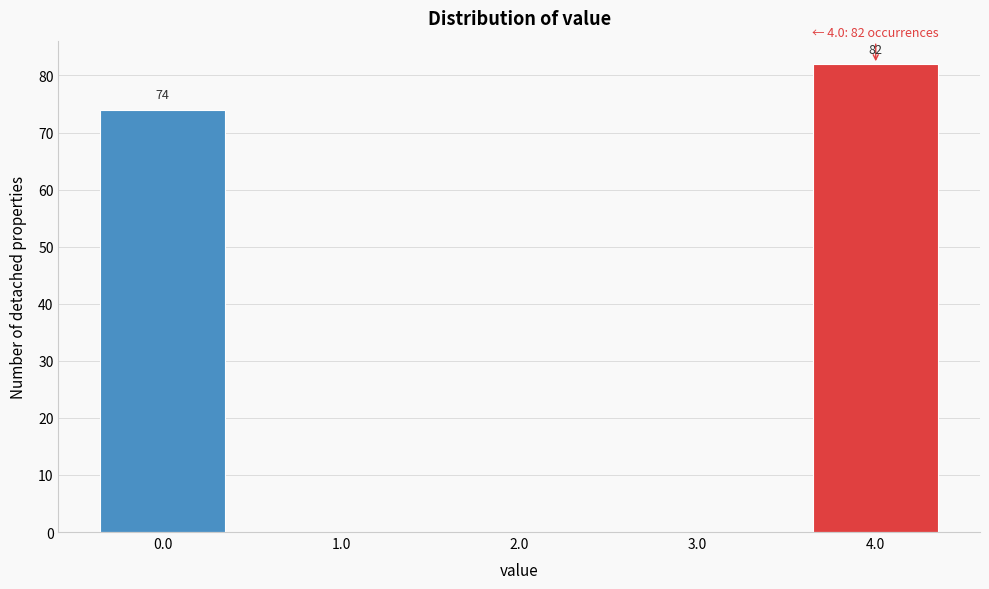

Reading right to left, transcribe all the data shown in this chart.

4.0=82	3.0=0	2.0=0	1.0=0	0.0=74